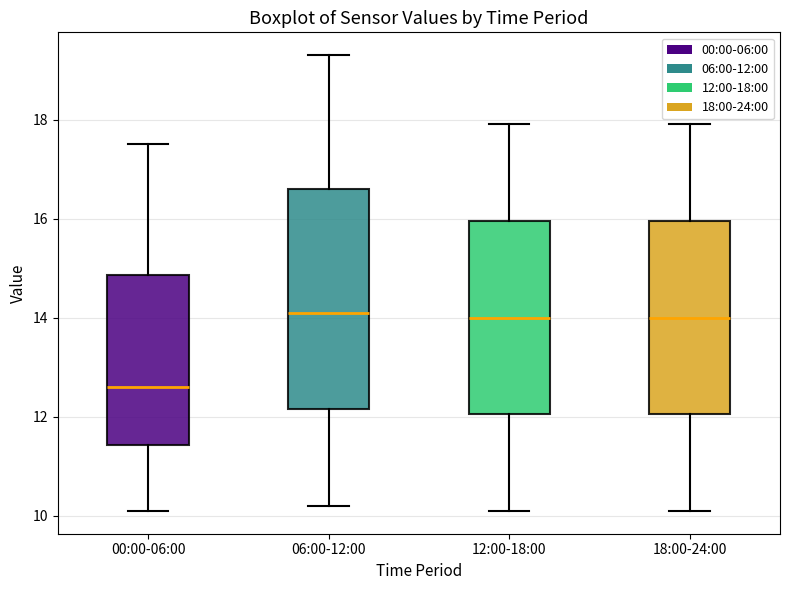

Comparing the boxes themselves (not the whiskers), which one is the tallest?

06:00-12:00